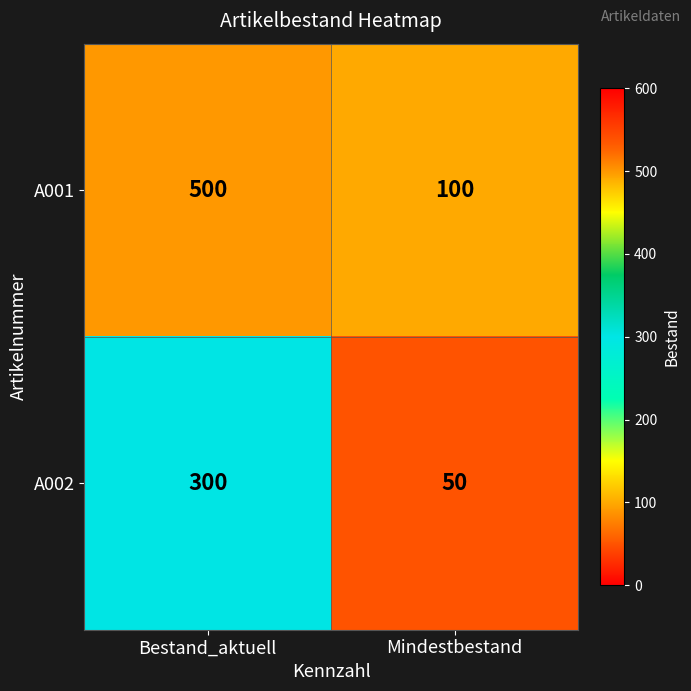

What is the minimum value shown in the chart?

50